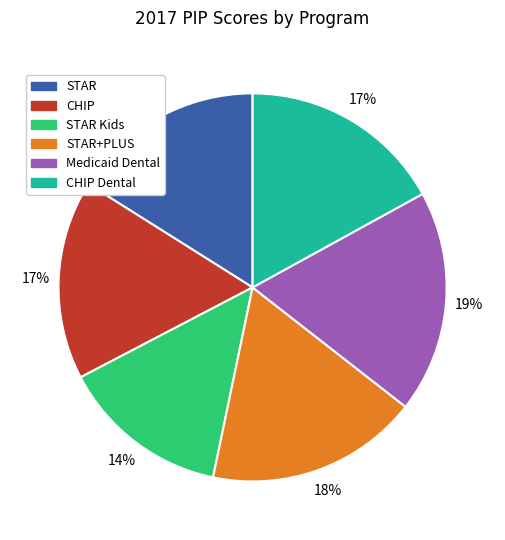

Is there any slice that represents more than half of the pie?

No